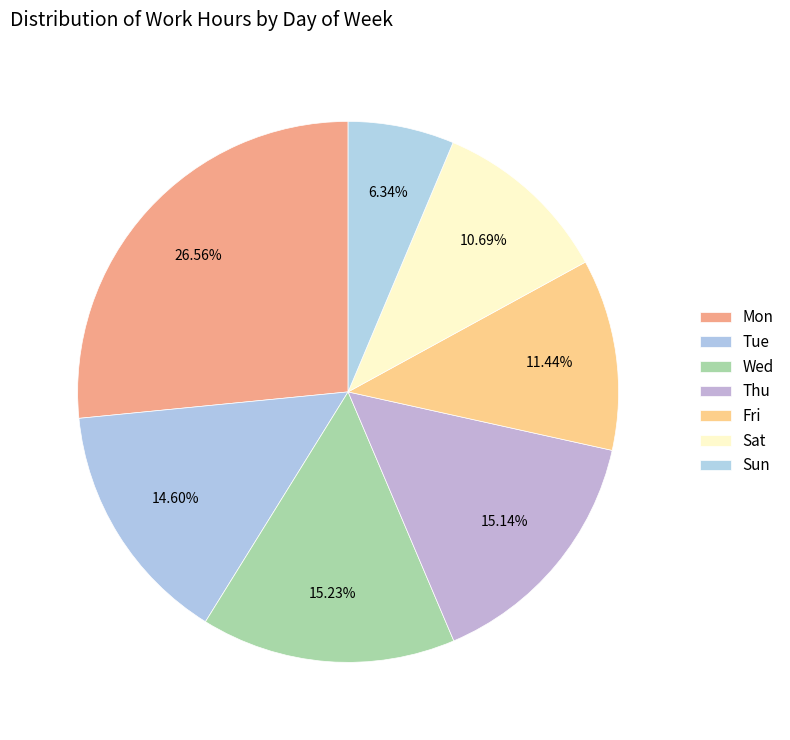

Is Wed the majority of the pie?

No